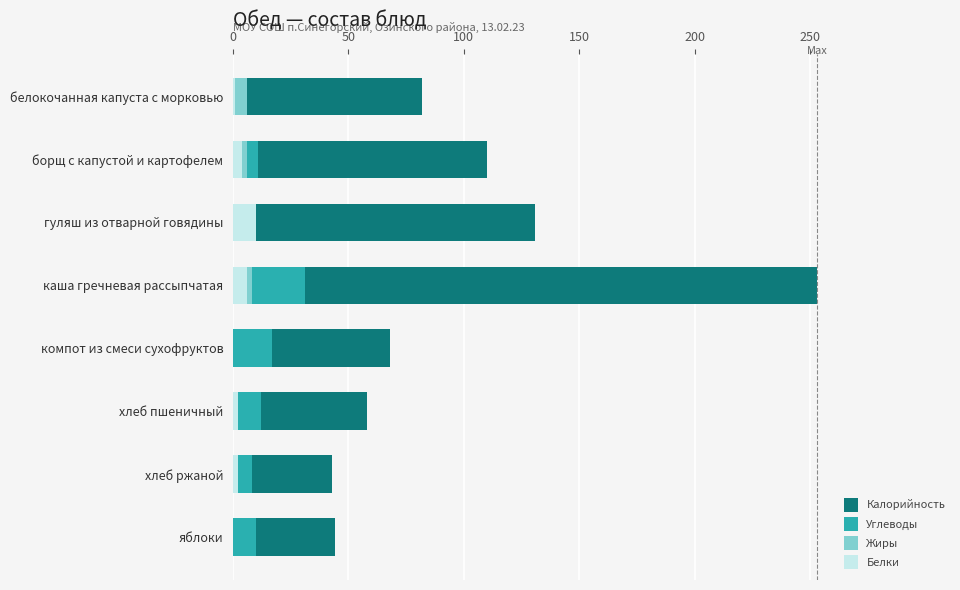

The value of Калорийность at компот из смеси сухофруктов is 94. True or false?

False